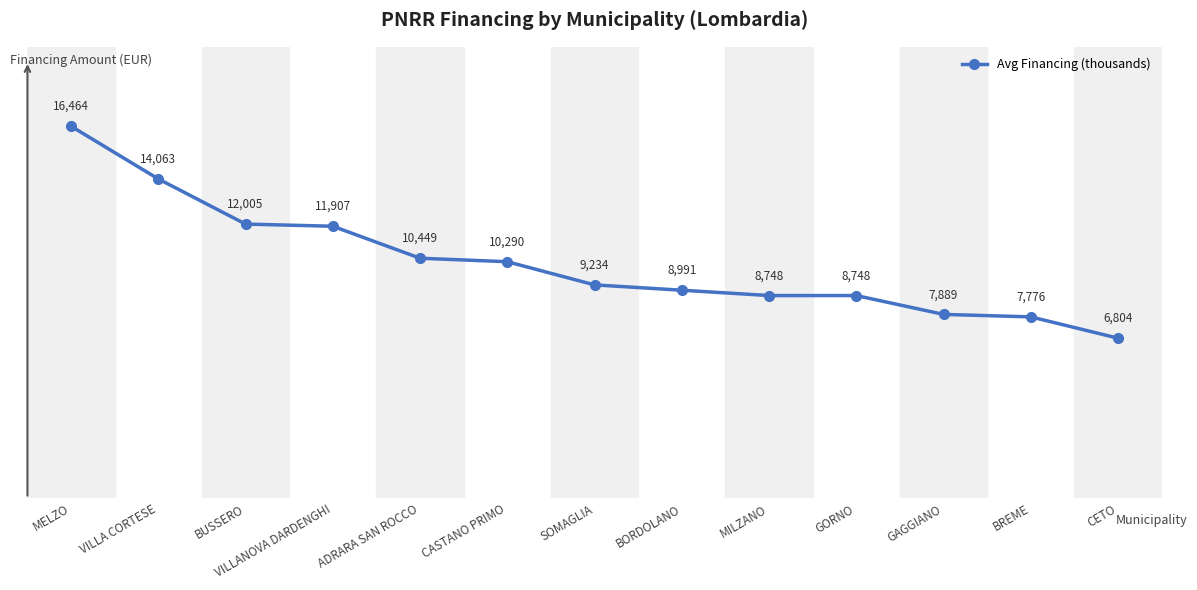

Read the value at SOMAGLIA, to the nearest 50.

9250